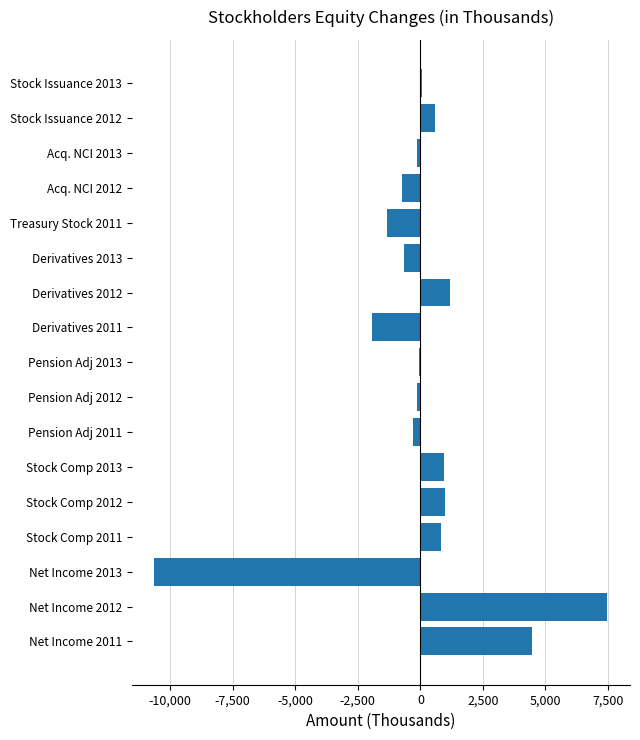

How many categories are shown in the chart?

17